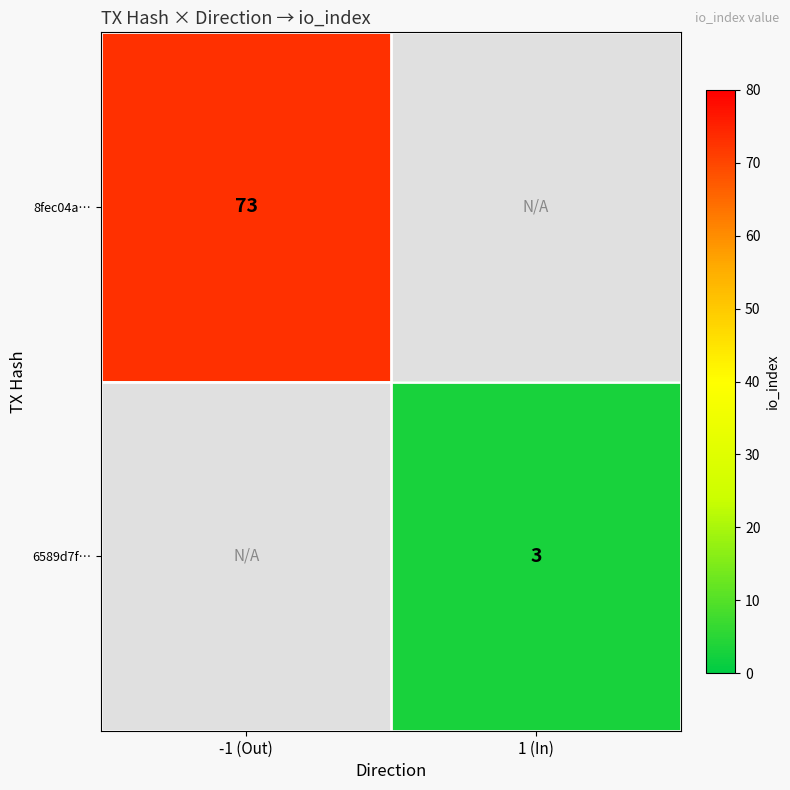

Is it true that 8fec04a… equals 113.4 at -1 (Out)?

False